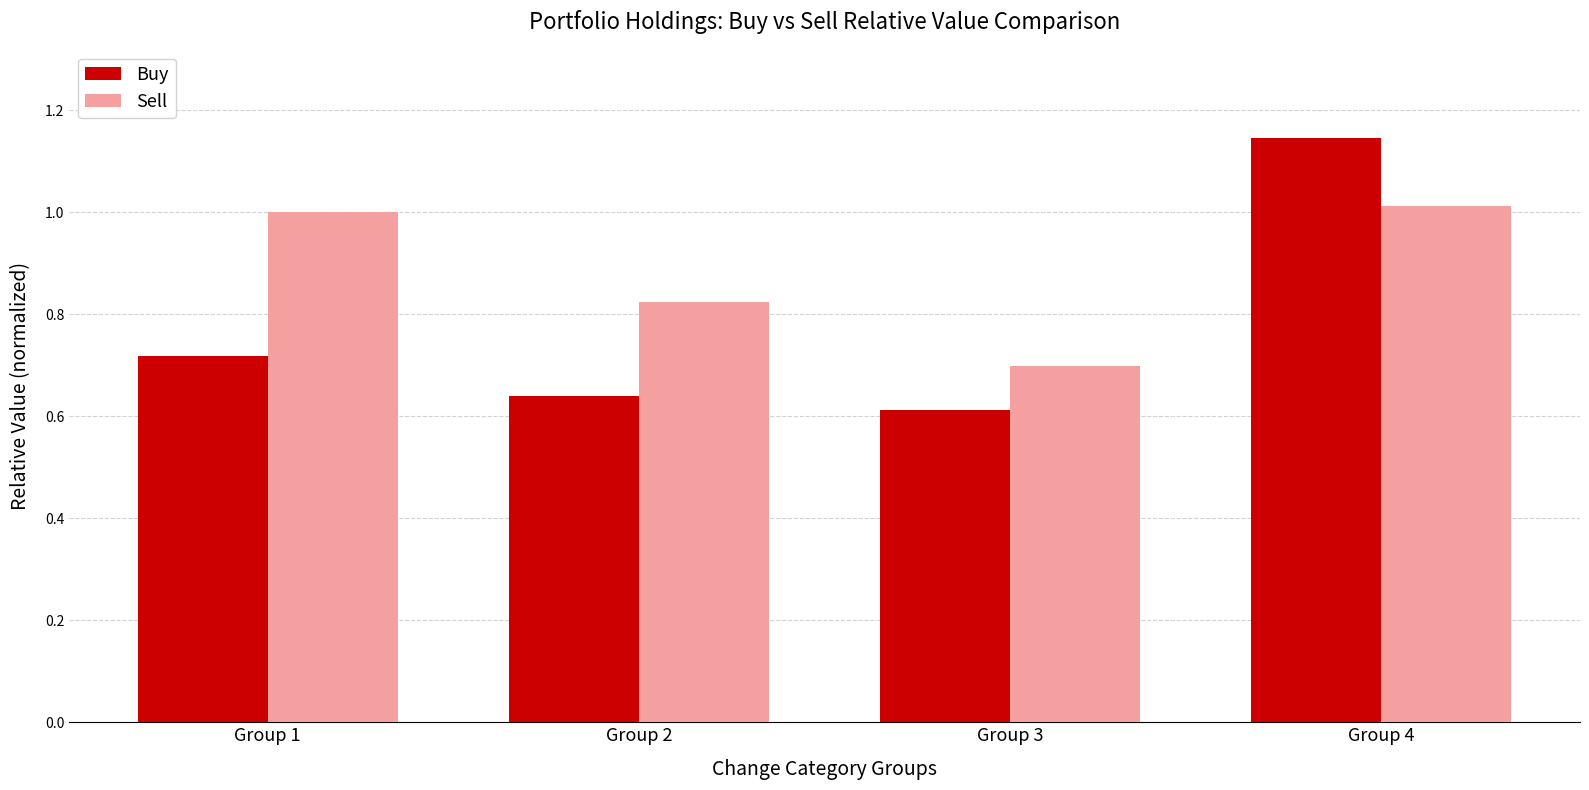

What is the difference between the maximum and minimum values in the Sell series?

0.3